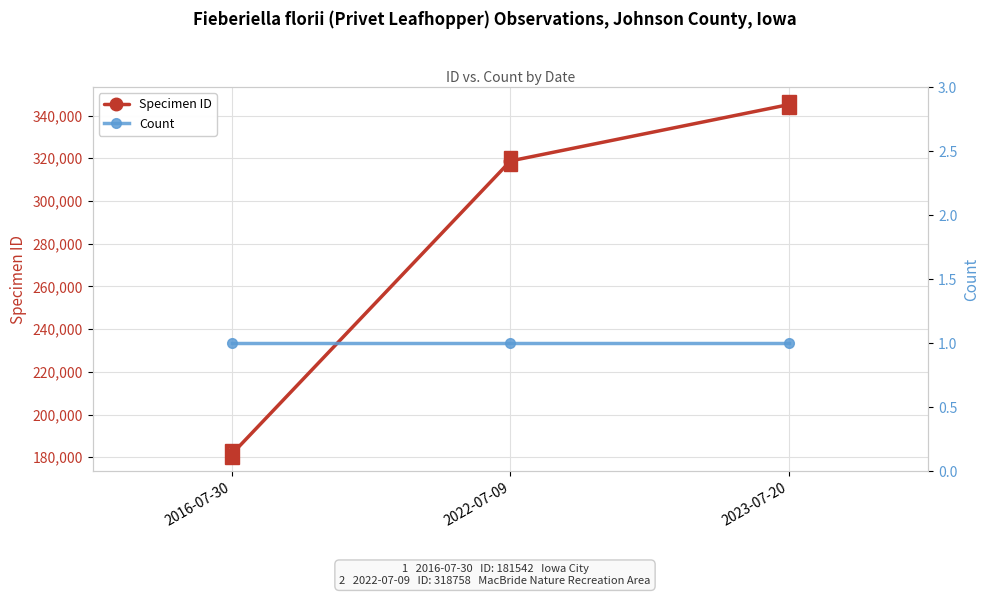

Is it true that Count equals 1 at 2023-07-20?

True